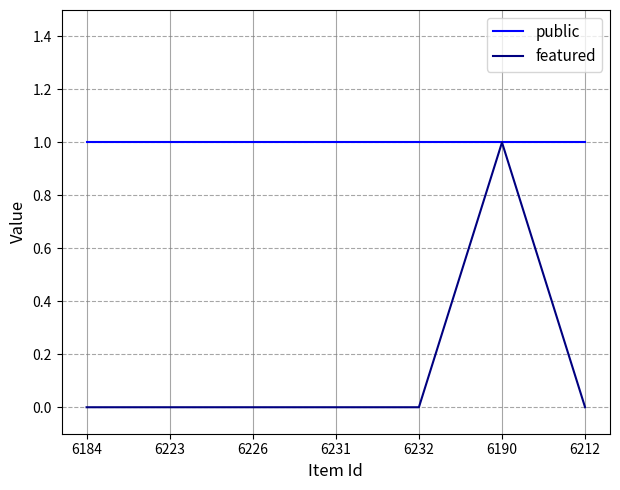

Is the value of featured at 6223 greater than the value of public at 6184?

No